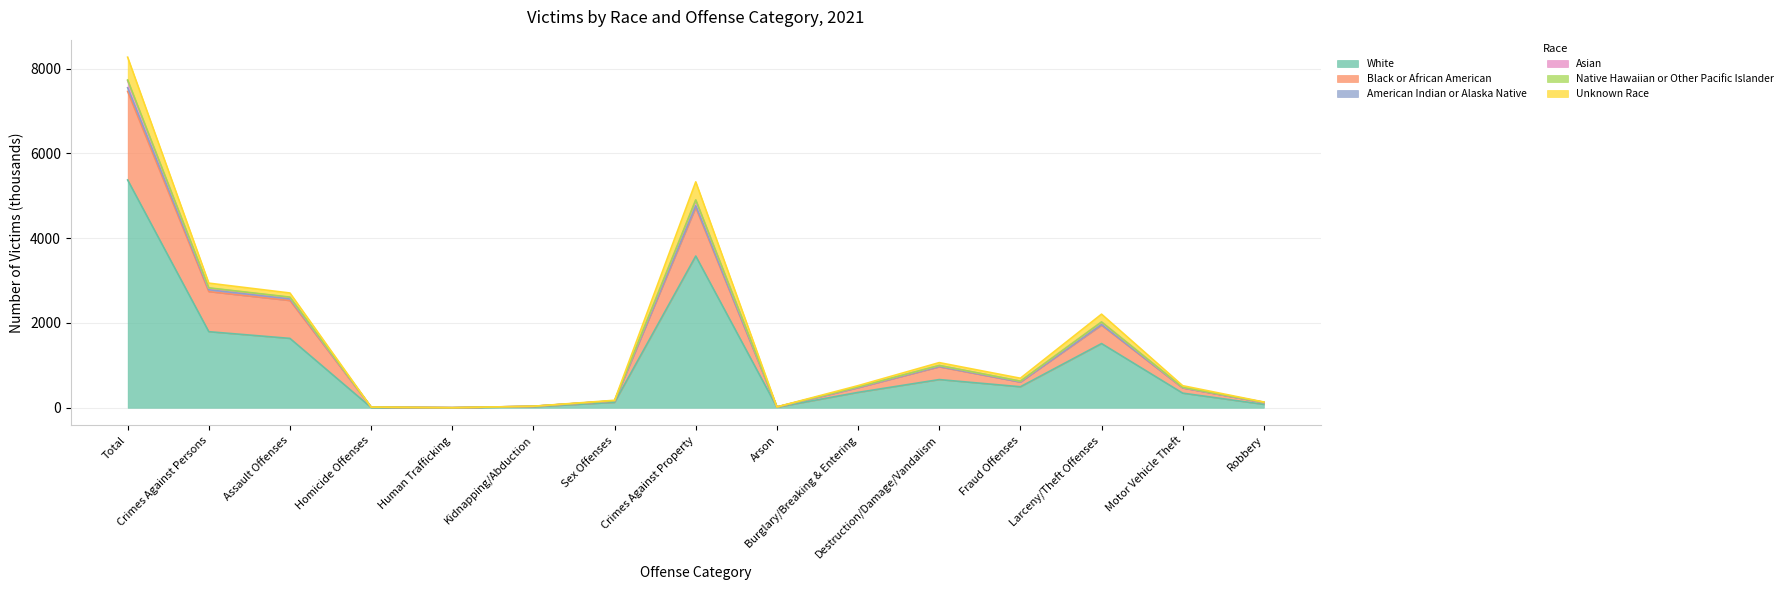

True or false: White and Black or African American cross at least once.

False